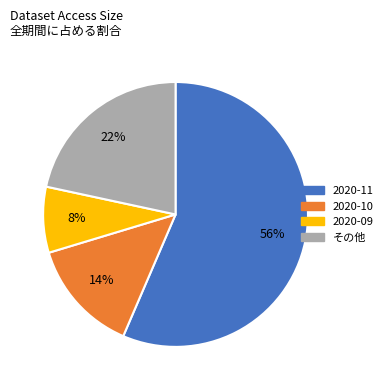

To the nearest percent, what is the average slice percentage?

25%